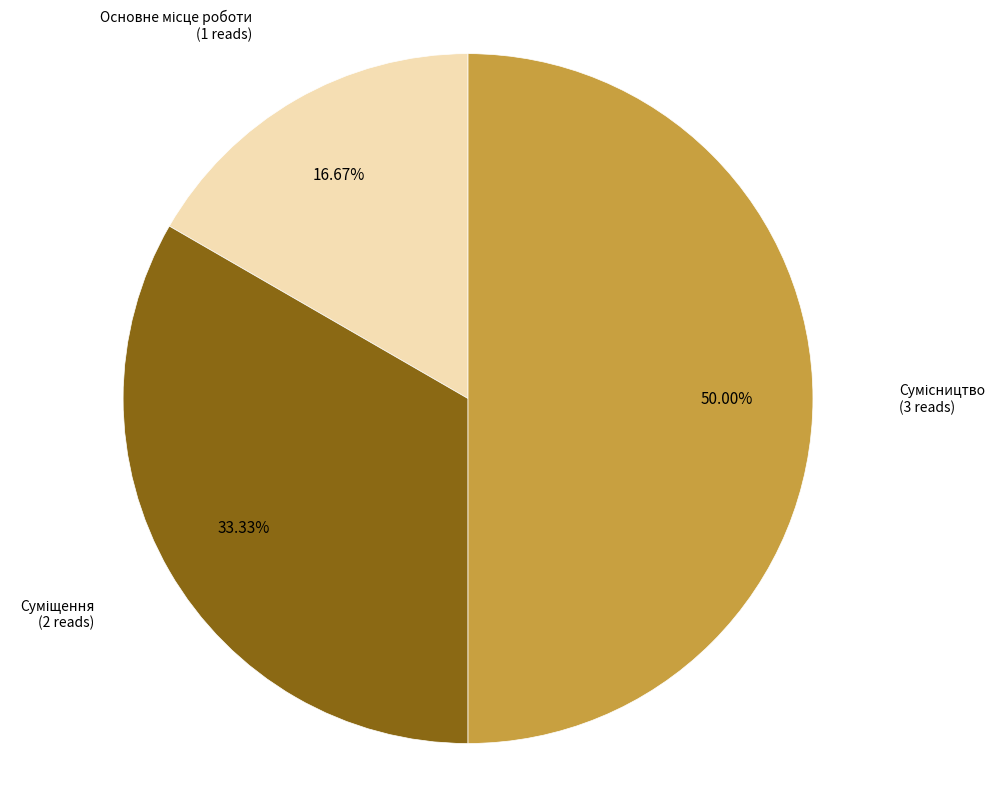

How much of the chart is everything except Основне місце роботи?

83.3%